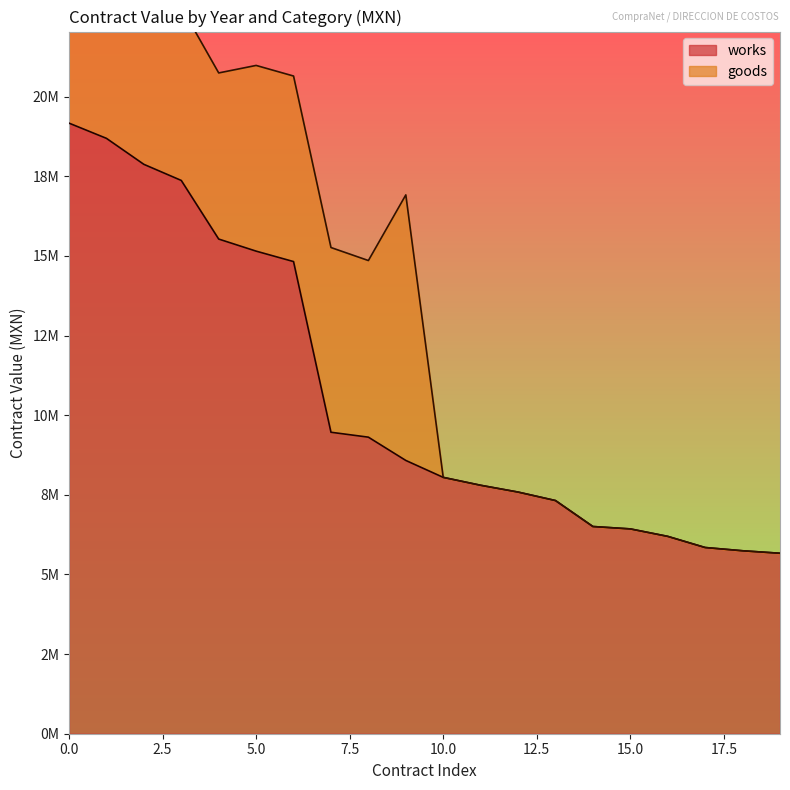

What is the minimum value shown in the chart?

5664831.6